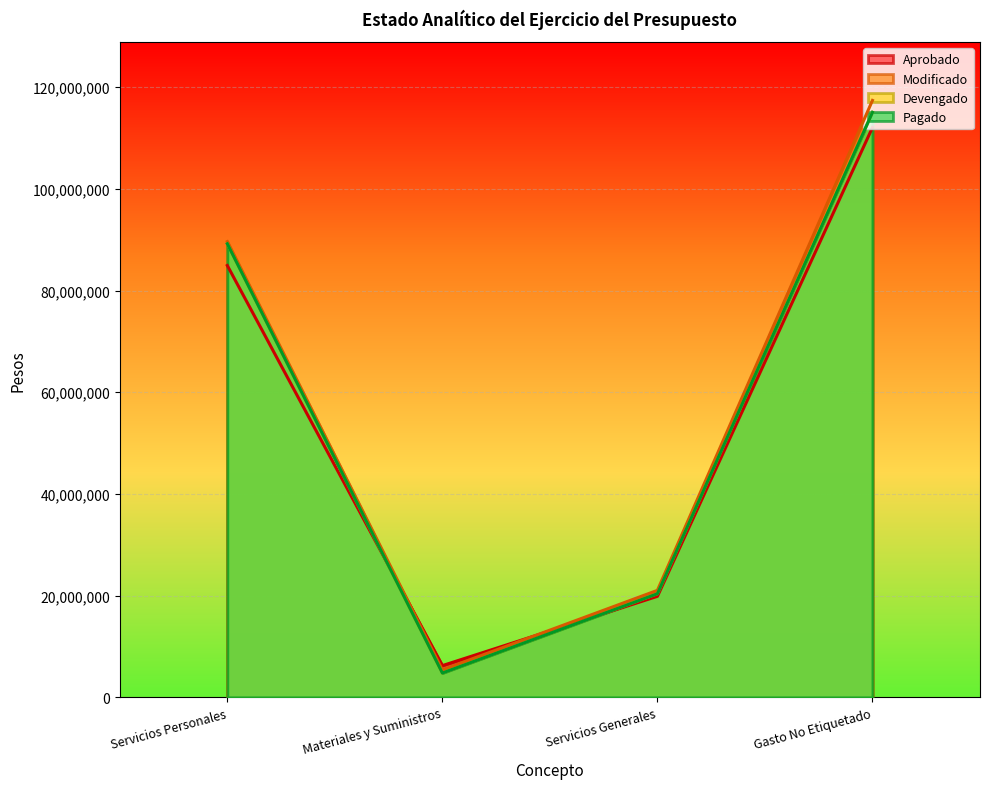

At which category does the chart reach its minimum across all series?

Materiales y Suministros